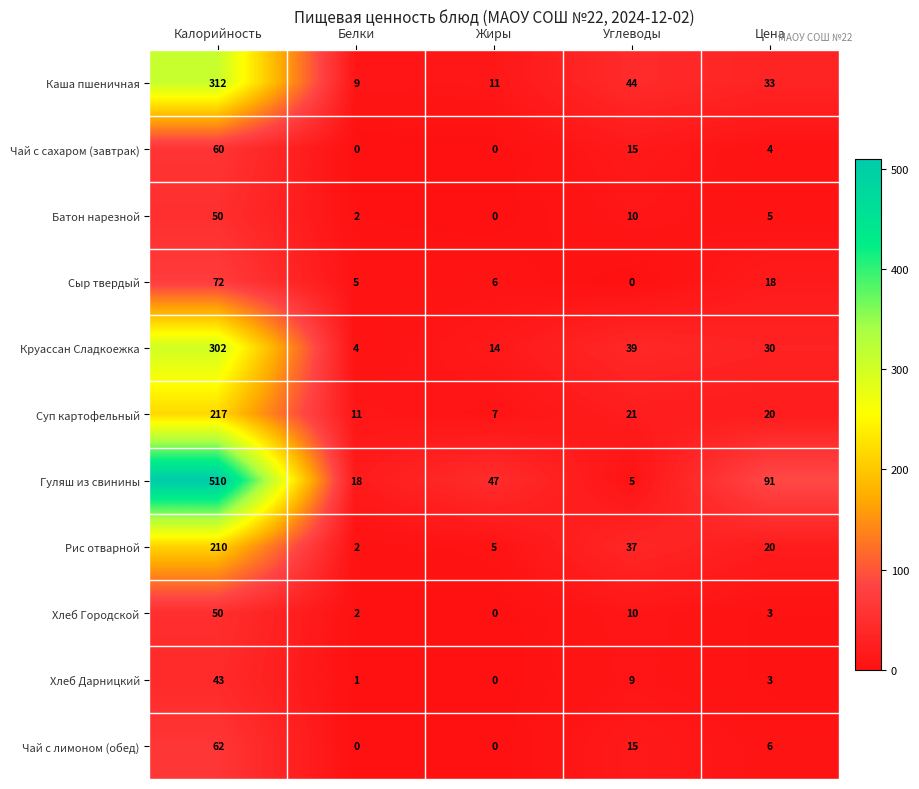

At which label does Гуляш из свинины first exceed 47?

Калорийность